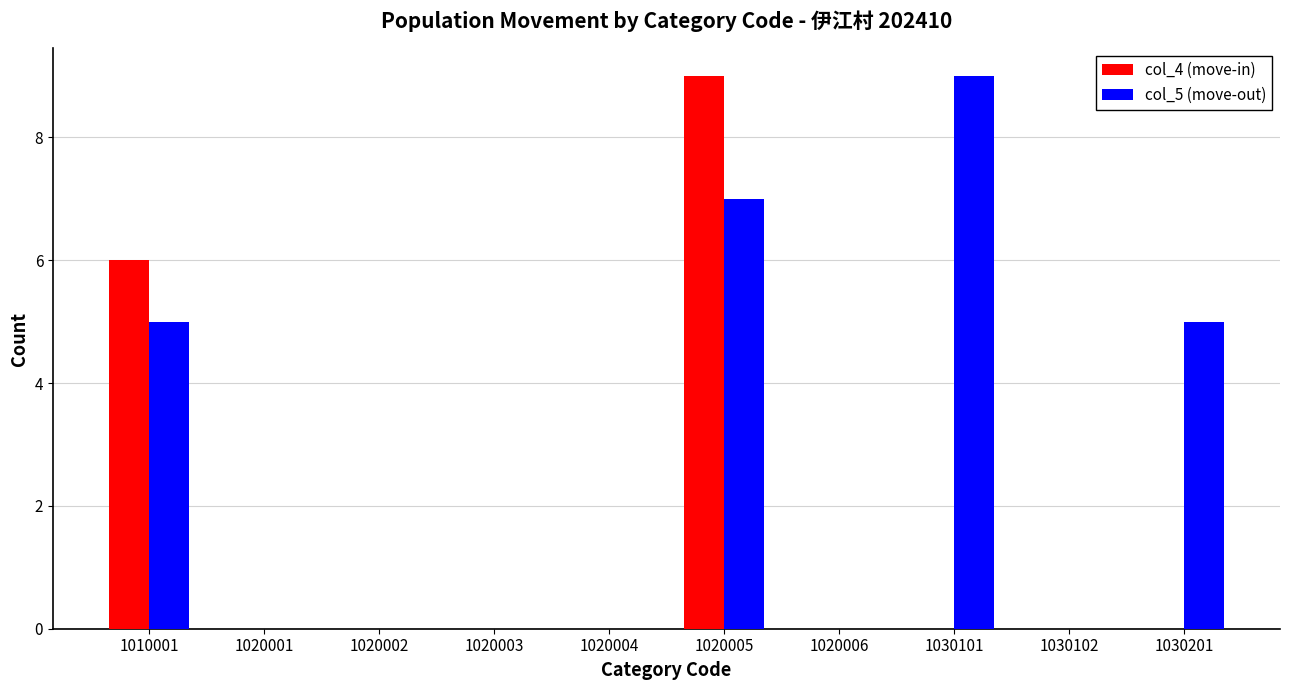

What is the maximum value shown in the chart?

9